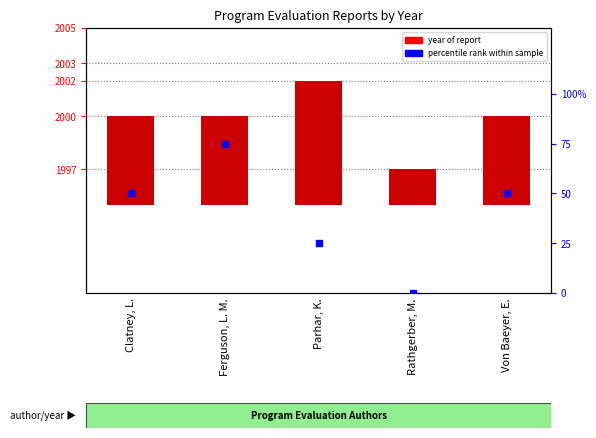

At which category is the sum across all series the highest?

Ferguson, L. M.